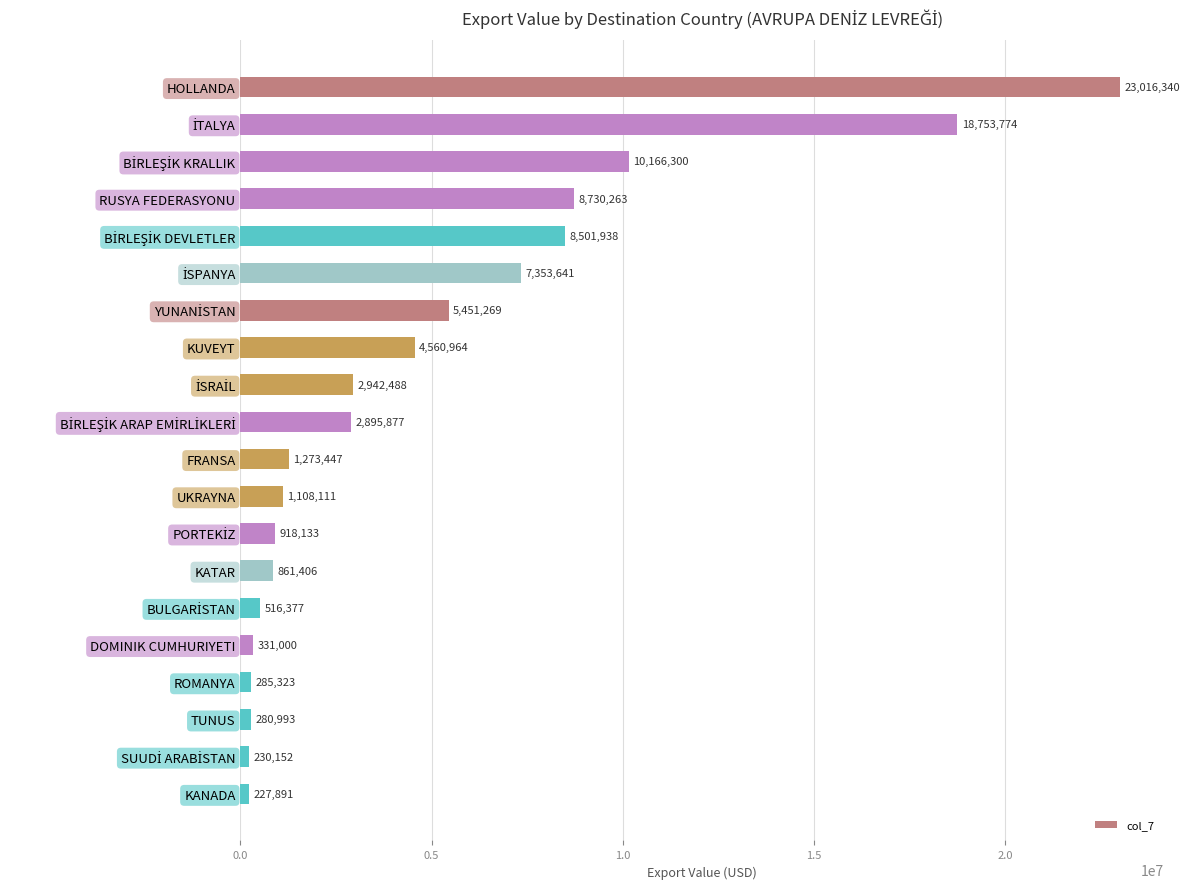

The chart shows a value of 280993.3 at TUNUS. True or false?

True